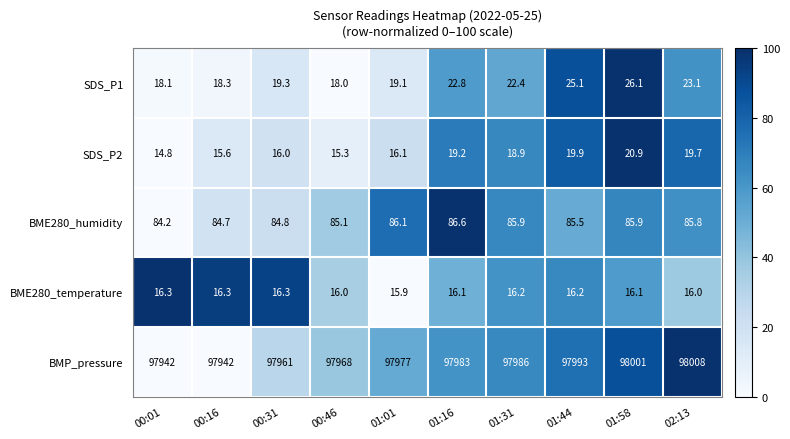

What is the average value of the SDS_P2 series?

17.6